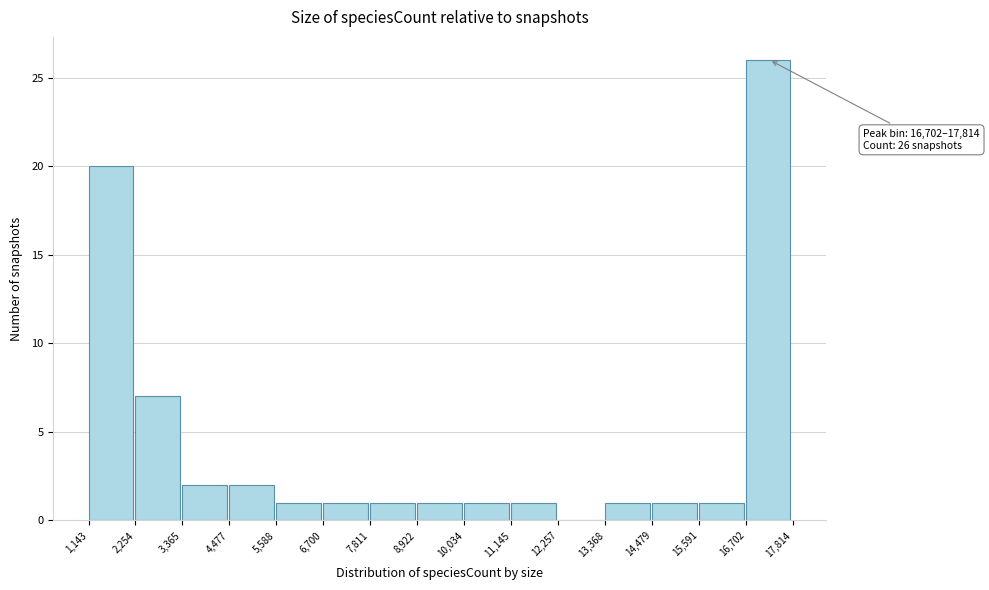

Over which range of the x-axis is the bar tallest?

16,702 to 17,814